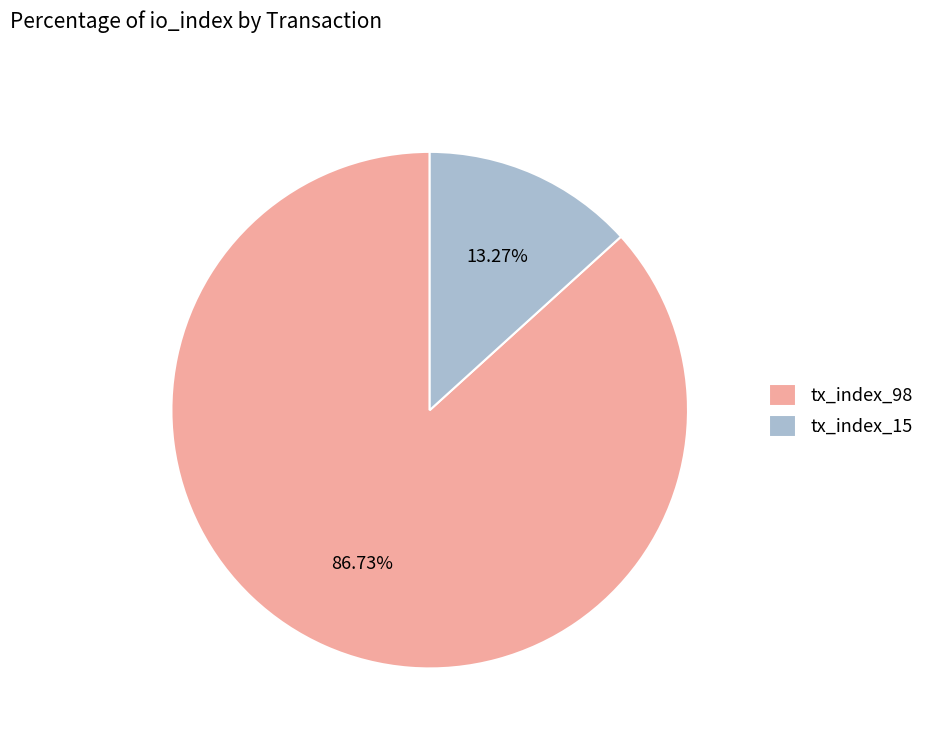

Which slice represents more than half of the pie?

tx_index_98